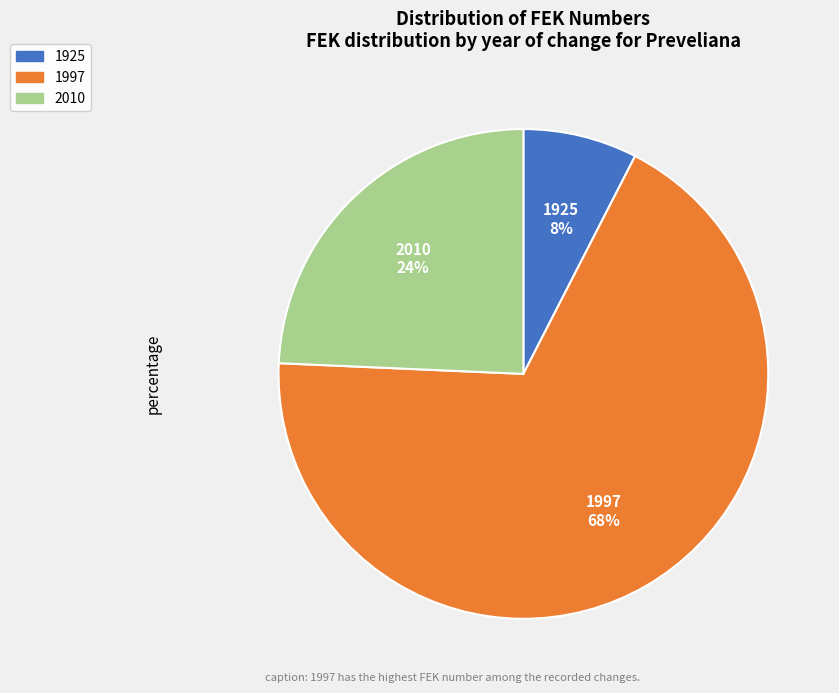

Does any single category account for the majority?

Yes